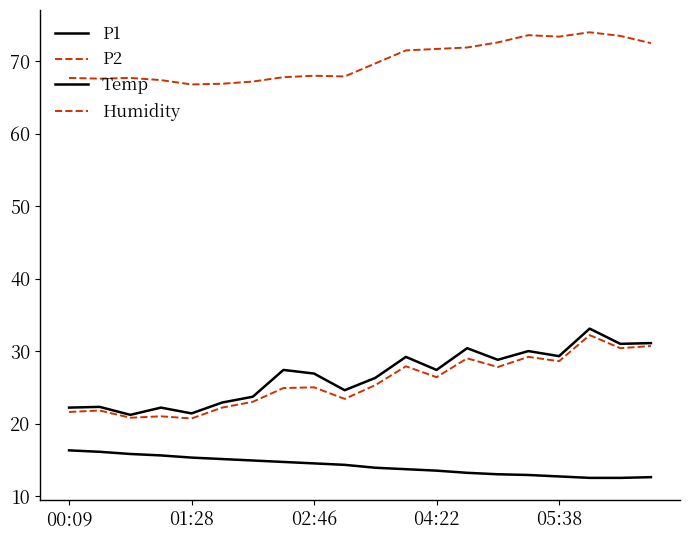

Does the chart display data point markers on the line(s)?

No